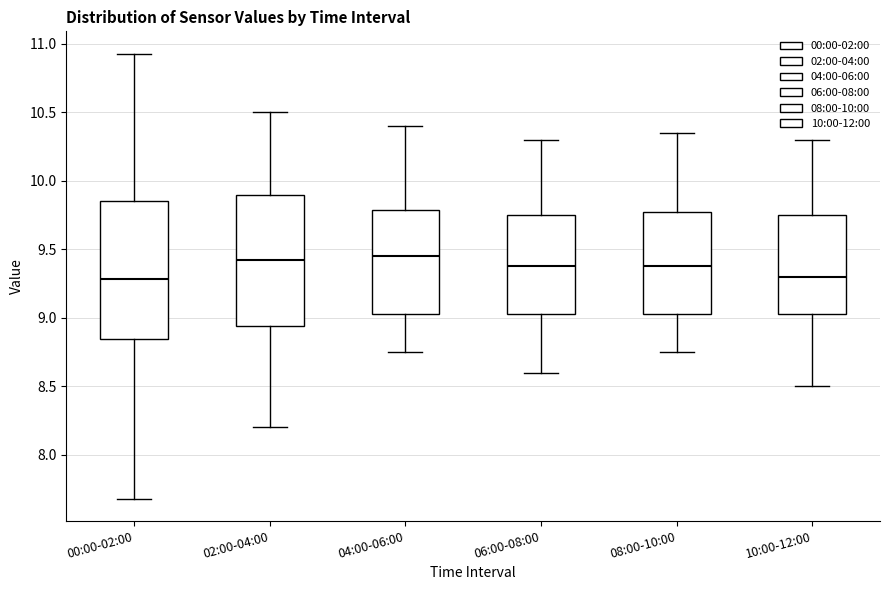

Reading left to right, transcribe this box plot: for each box, give where its median line is, the range the box spans, and where its two whiskers end, as read against the y-axis. The values are not printed on the chart, so give them approximately, as read against the axis.

00:00-02:00: median 9.30, box 8.85 to 9.85, whiskers 7.70 to 10.95
02:00-04:00: median 9.45, box 8.95 to 9.90, whiskers 8.20 to 10.50
04:00-06:00: median 9.45, box 9.05 to 9.80, whiskers 8.75 to 10.40
06:00-08:00: median 9.40, box 9.05 to 9.75, whiskers 8.60 to 10.30
08:00-10:00: median 9.40, box 9.05 to 9.80, whiskers 8.75 to 10.35
10:00-12:00: median 9.30, box 9.05 to 9.75, whiskers 8.50 to 10.30